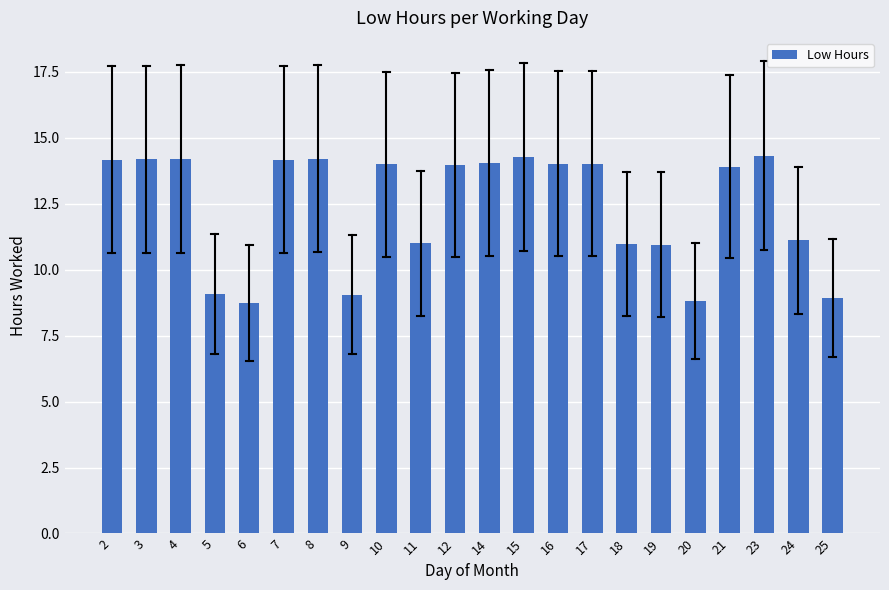

What is the value of the 18th bar from the left?

8.8